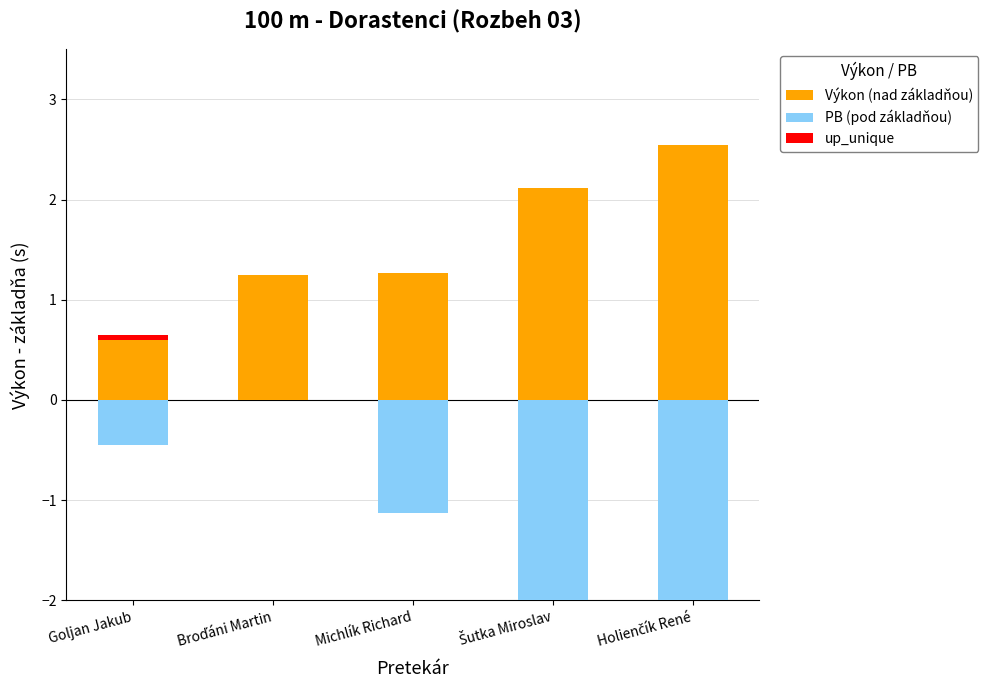

What is the total value across all series at Šutka Miroslav?

-0.3